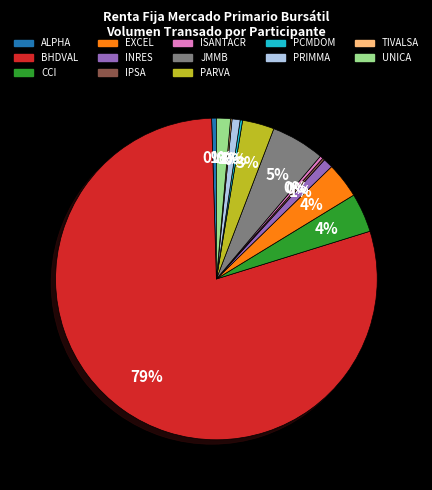

To the nearest percent, what is the average slice percentage?

8%